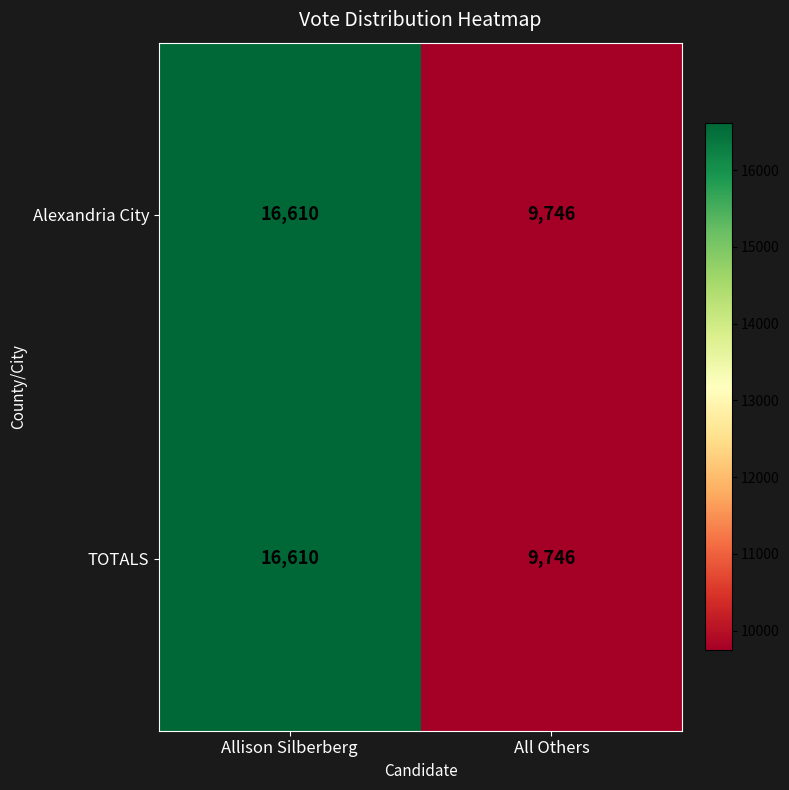

What is the average value of the Alexandria City series?

13178